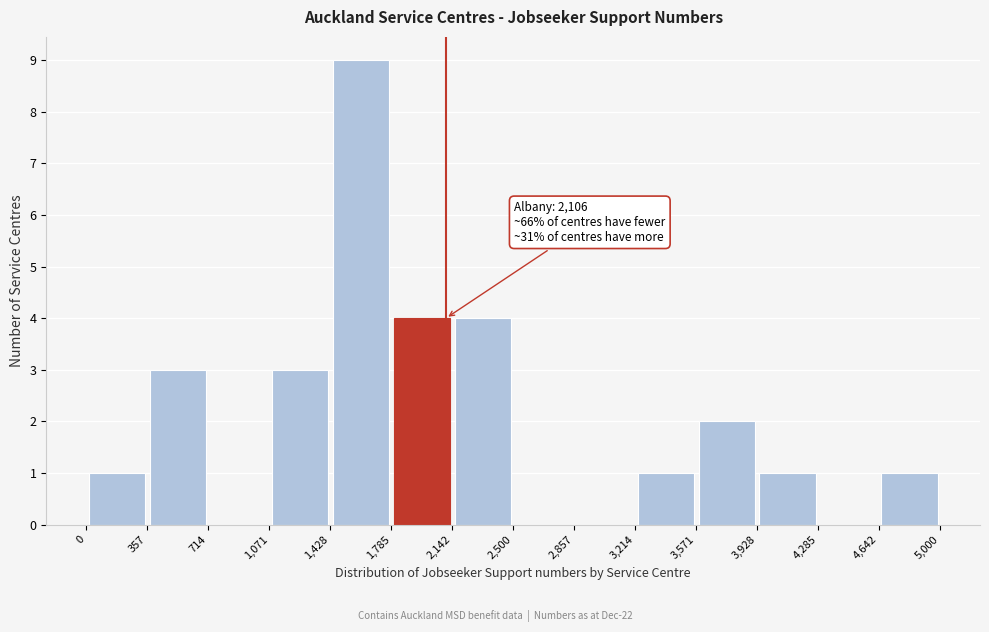

Over which range of the x-axis is the bar tallest?

1,428 to 1,785